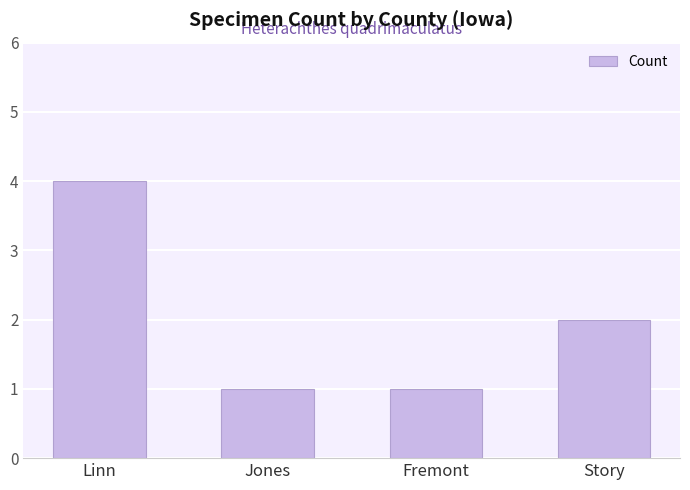

Reading left to right, what are all the values shown in this chart?

Linn=4	Jones=1	Fremont=1	Story=2